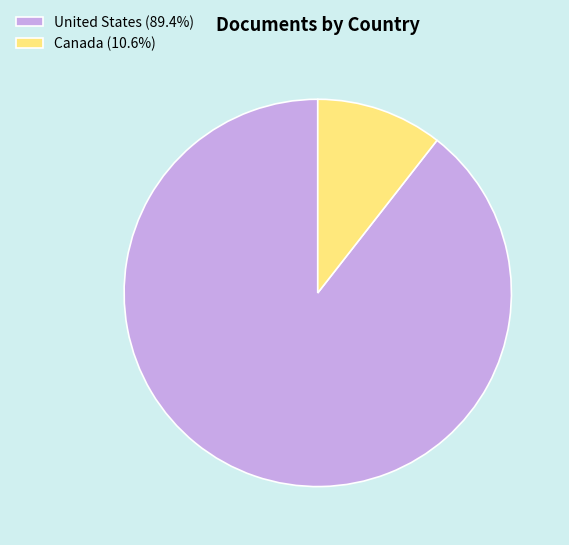

Does Canada represent more than half of the total?

No